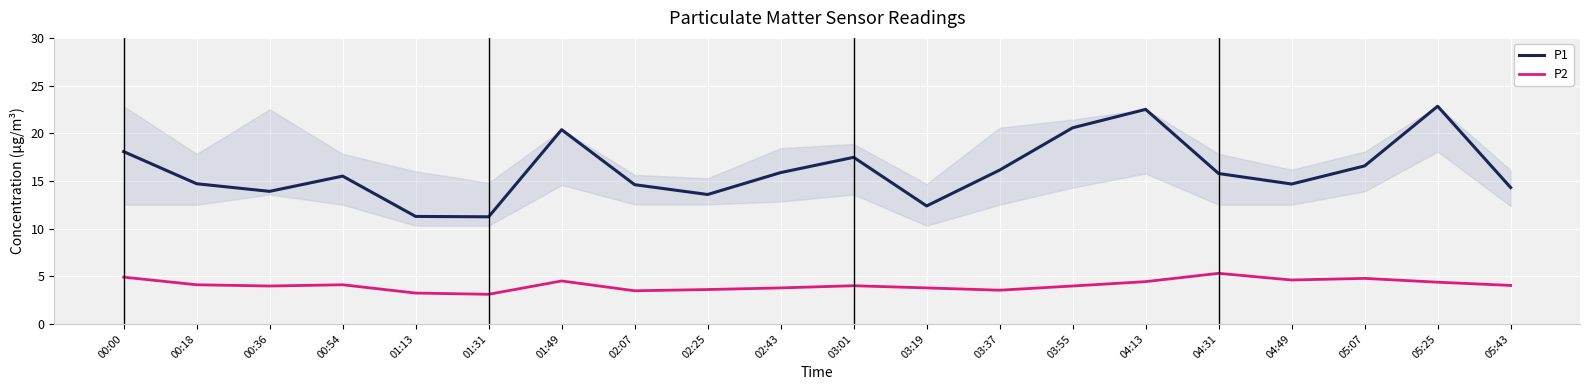

List the series in order of their peak value, lowest first.

P2, P1